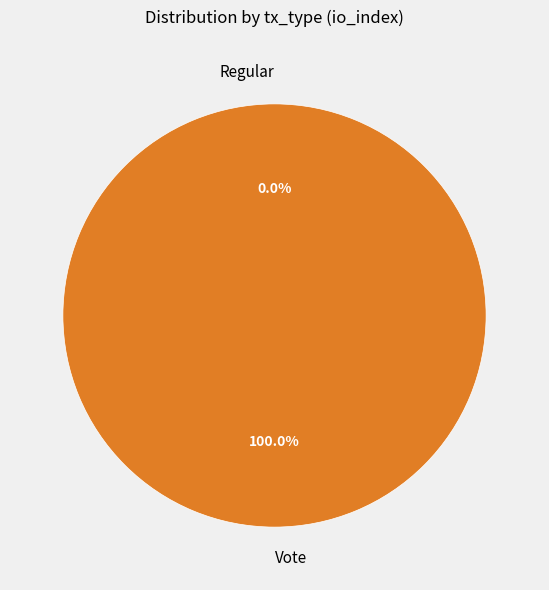

Which category has the biggest portion of the pie?

Vote